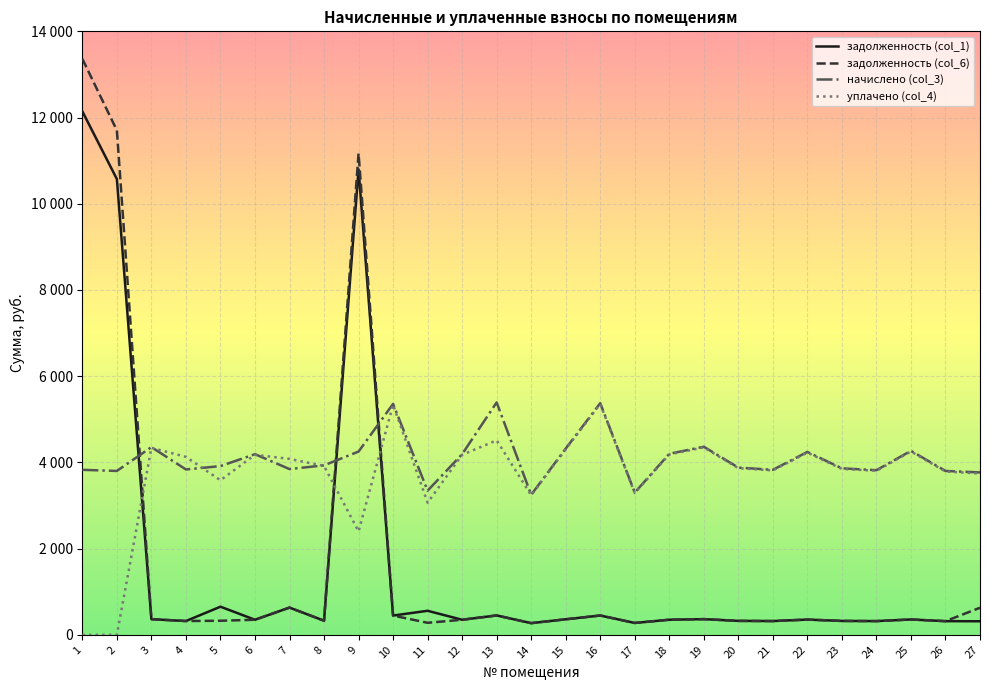

Does the chart display data point markers on the line(s)?

No